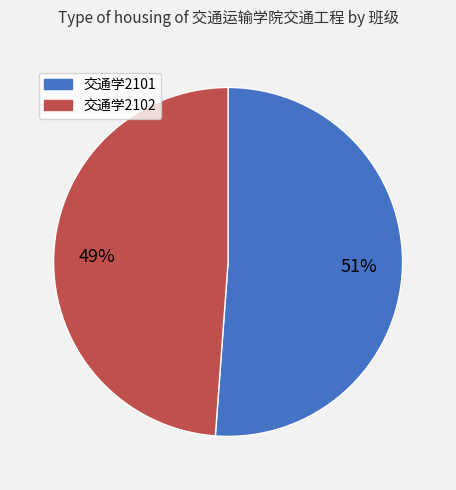

What is the ratio of the value at 交通学2102 to the value at 交通学2101?

1.0